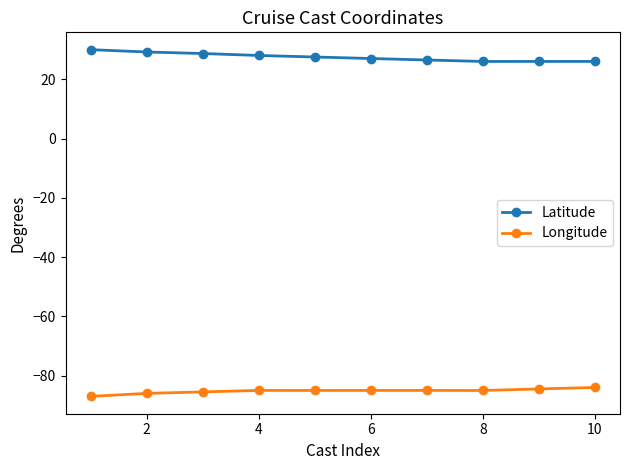

What is the sum of all Longitude values?

-851.9